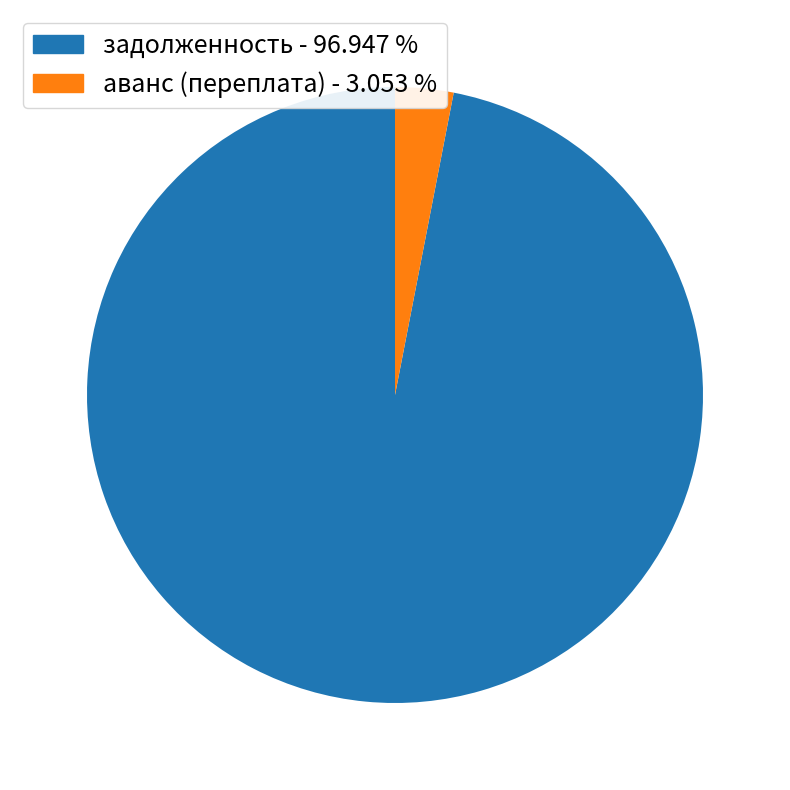

How many segments does this pie chart have?

2